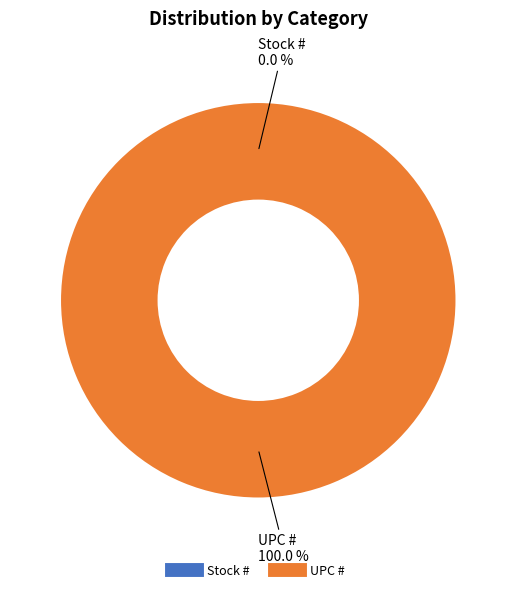

How many slices are in this pie chart?

2